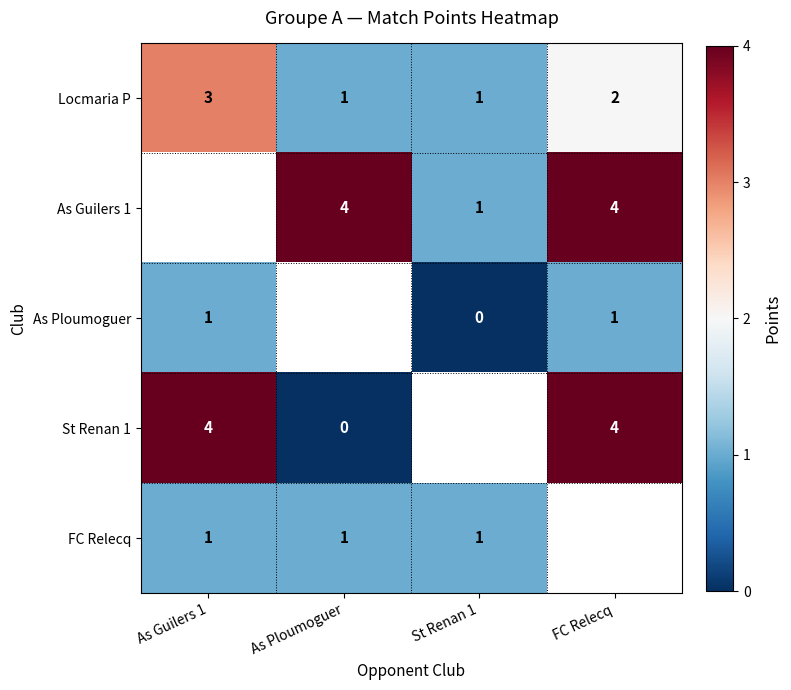

How many Locmaria P values are between 1 and 3?

4